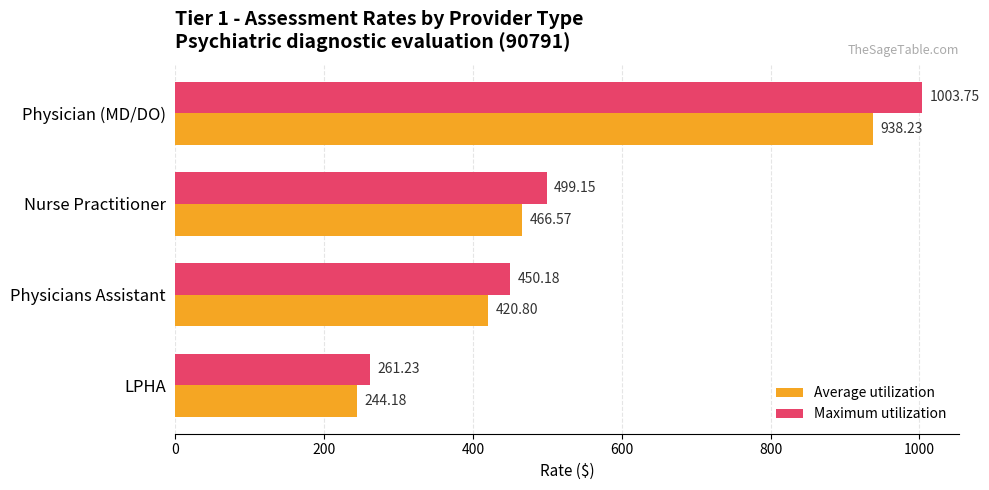

Which series has the largest total across all categories?

Maximum utilization